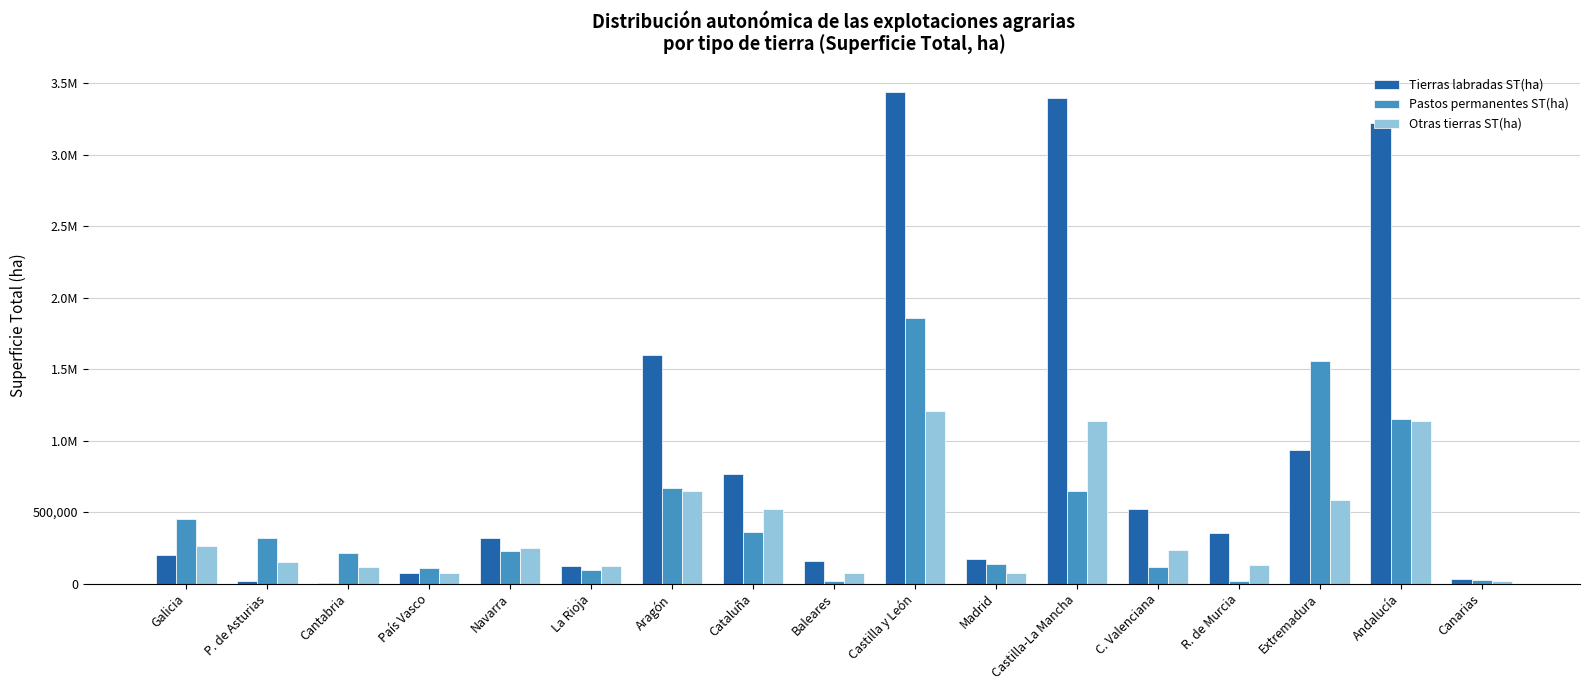

Does the chart contain stacked bars?

No